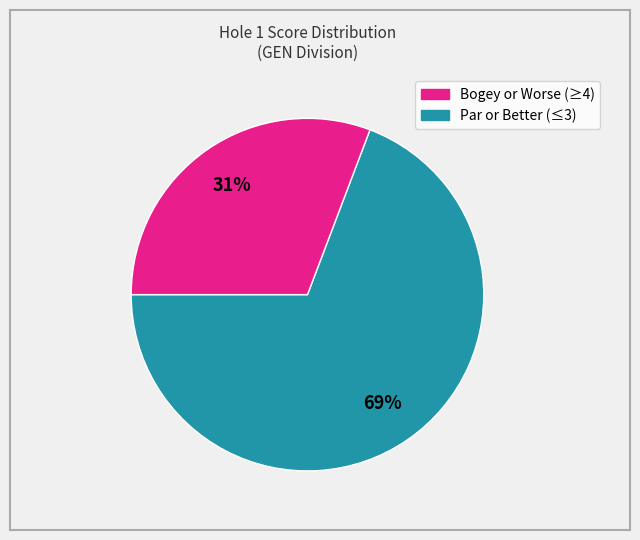

Is there a majority slice in this chart?

Yes